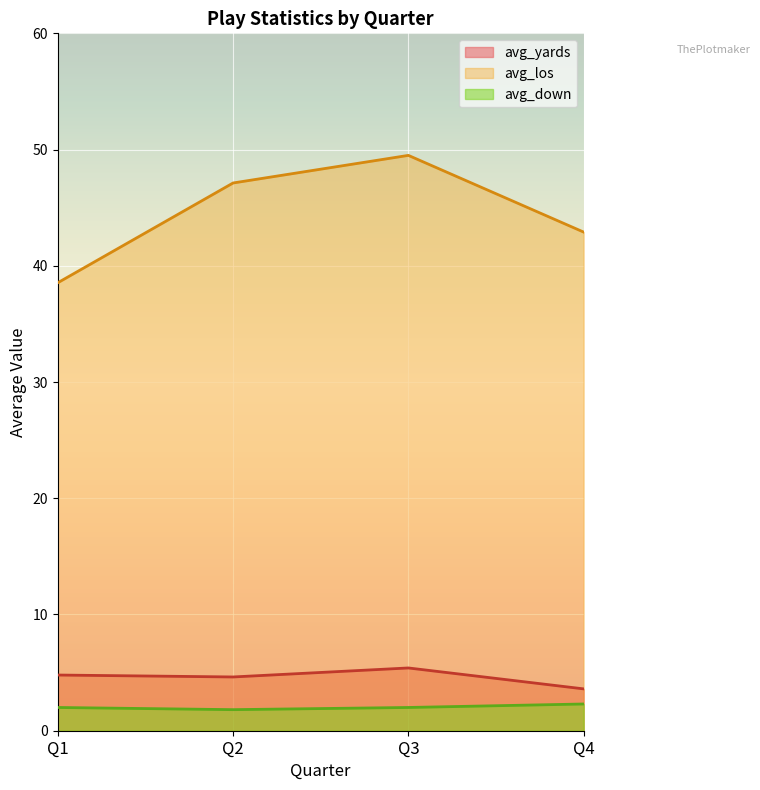

What is the difference between the maximum and minimum values in the avg_yards series?

1.8